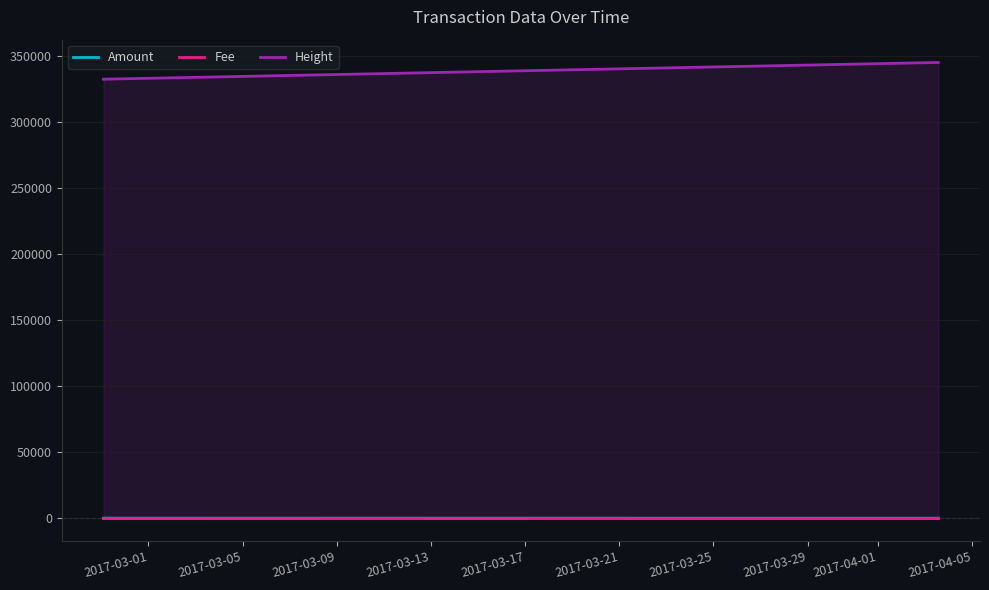

Rank the series by their maximum value, from lowest to highest.

Fee, Amount, Height